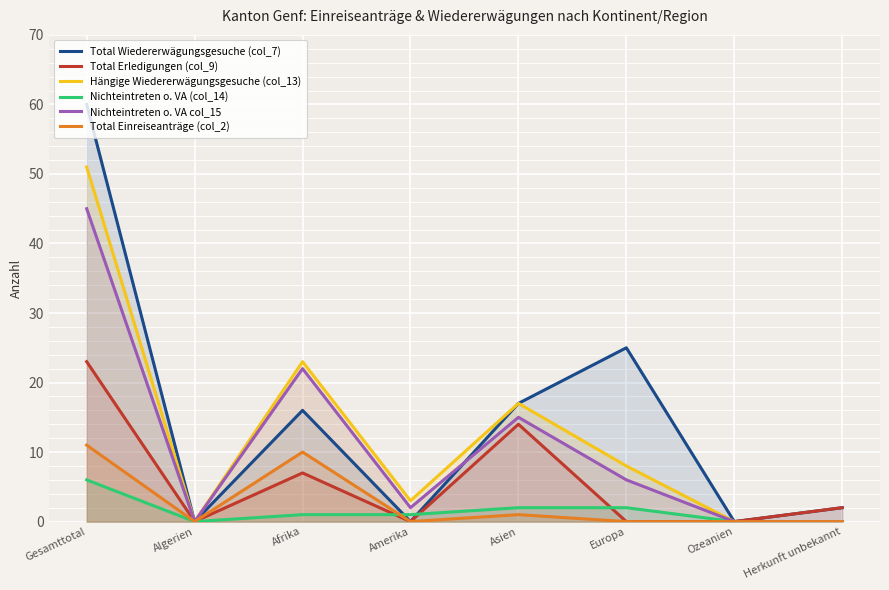

What is the difference between the Nichteintreten o. VA (col_14) values at Afrika and Herkunft unbekannt?

1